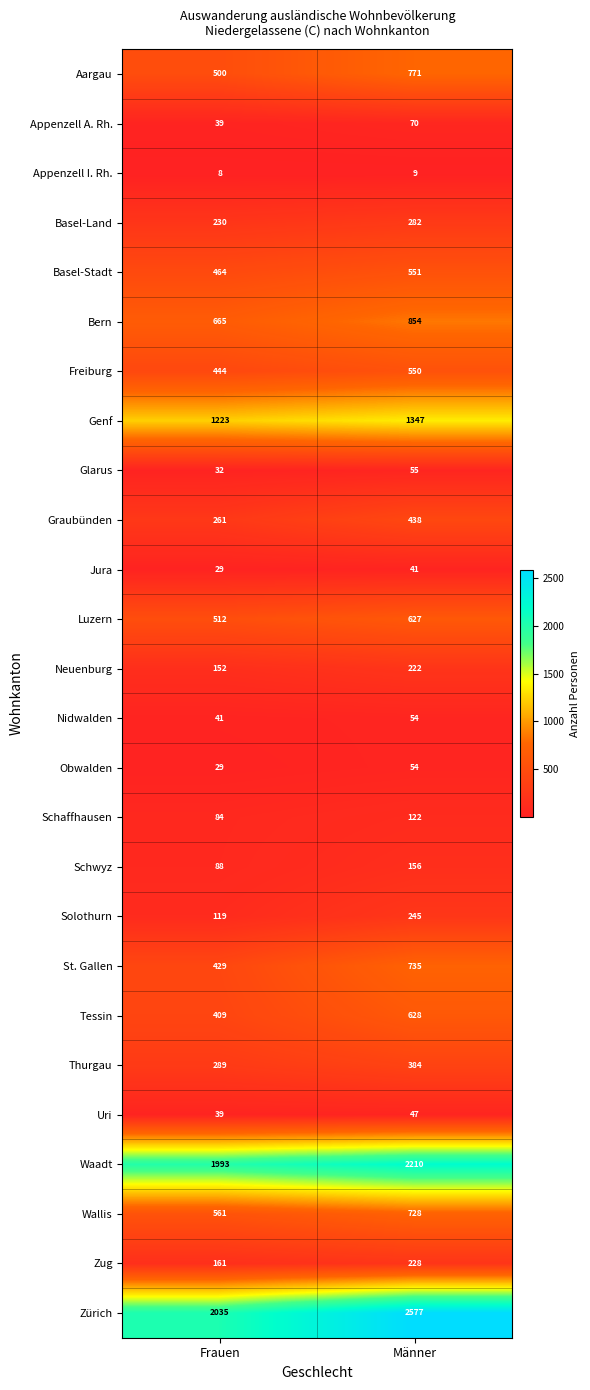

Rank the categories by Uri value from lowest to highest.

Frauen, Männer